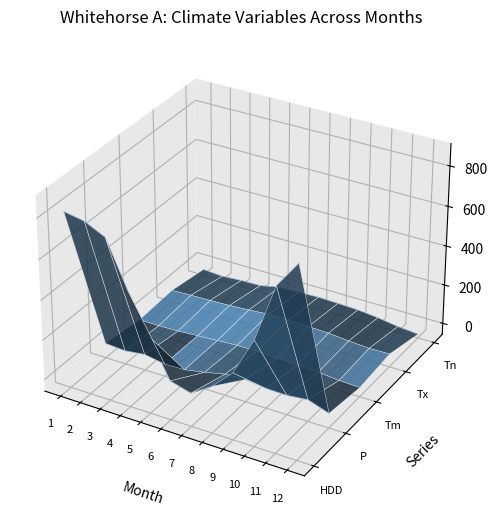

How many data points does each series have?

12